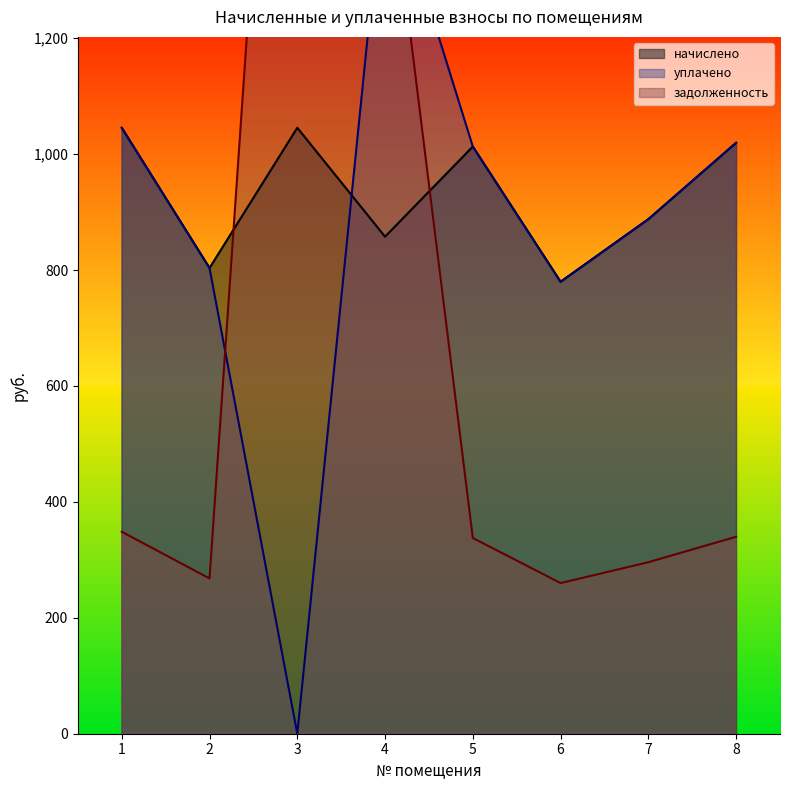

What is the value of the задолженность point at the 3rd from the left?

2468.3